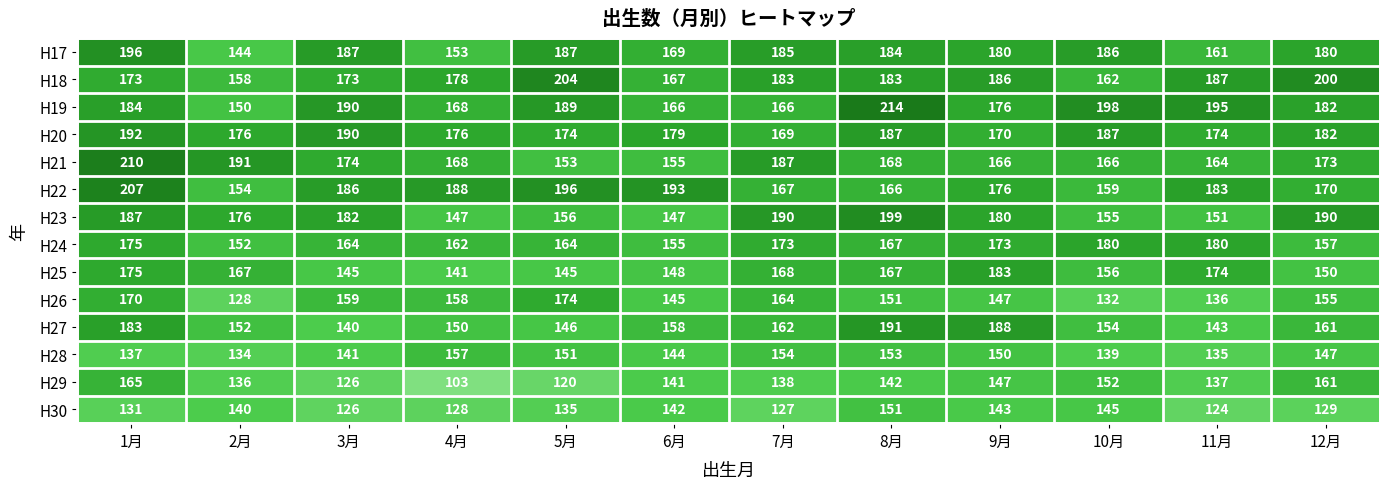

True or false: H28 has a value of 150 at 9月.

True